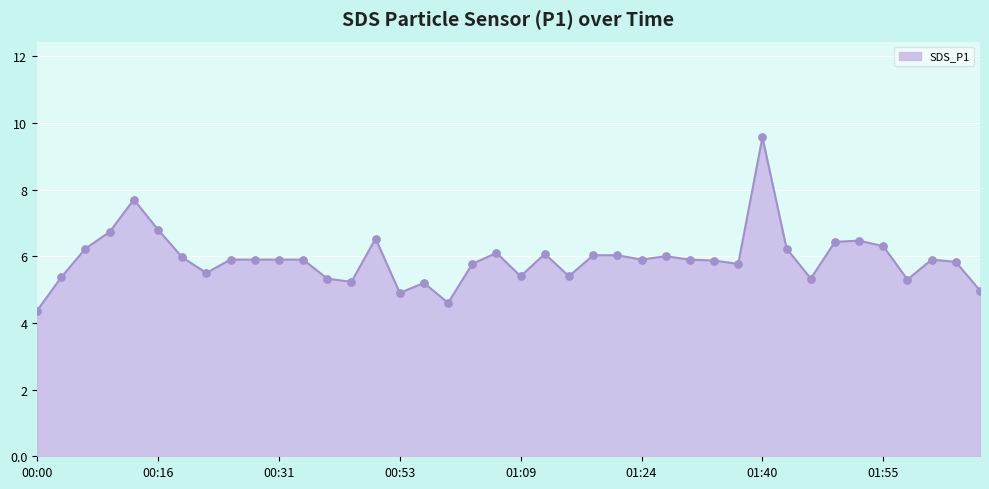

What is the difference between the maximum and minimum values?

5.2